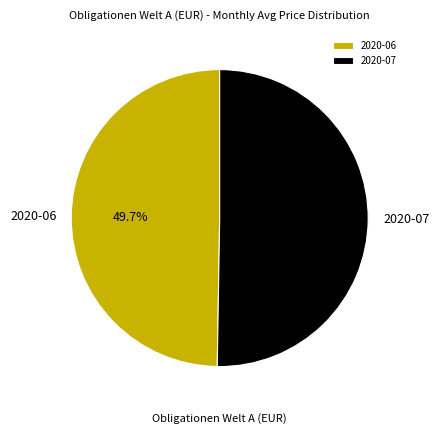

Between 2020-07 and 2020-06, which is larger?

2020-07